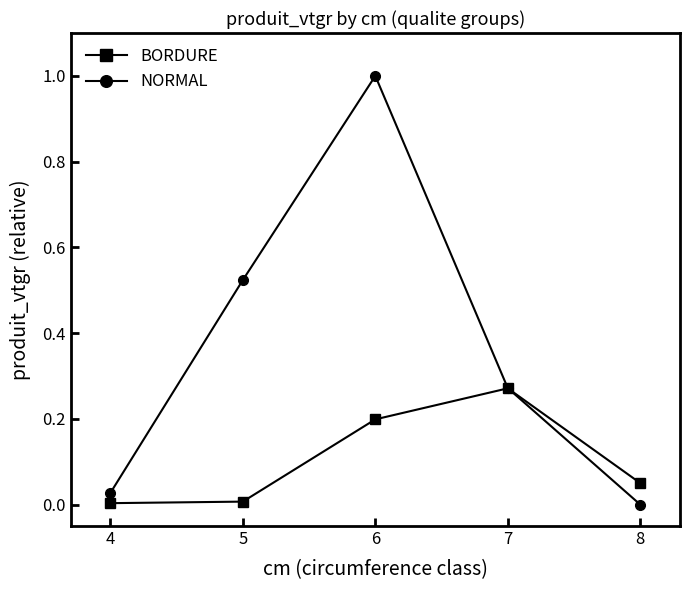

At which category is the sum across all series the highest?

6